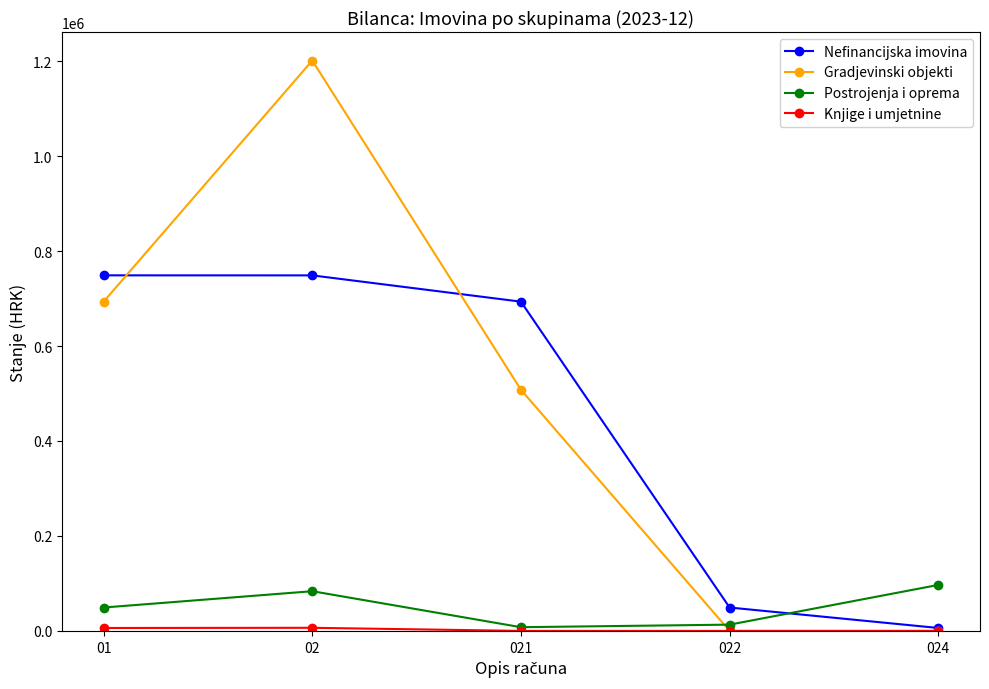

Count the number of categories in the chart.

5